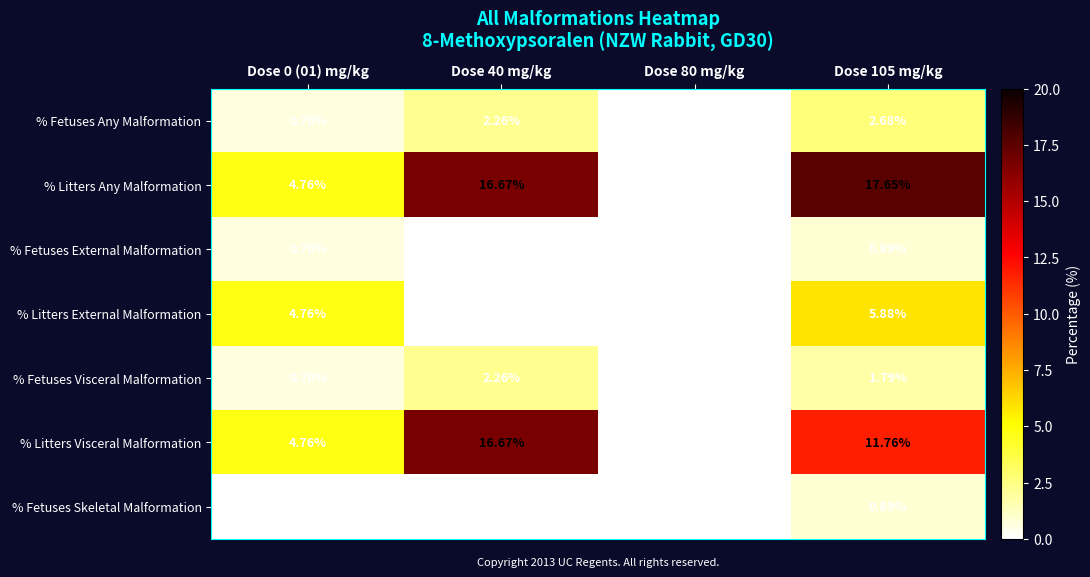

Is the value of % Litters Any Malformation at Dose 80 mg/kg greater than the value of % Litters Visceral Malformation at Dose 0 (01) mg/kg?

No